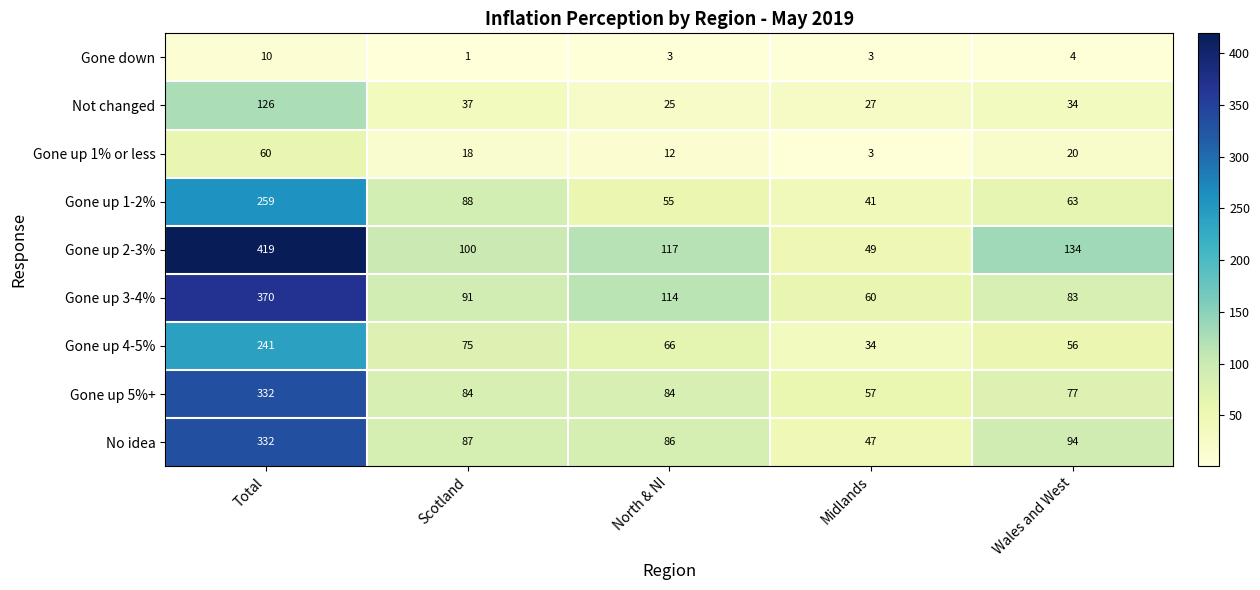

At which label is Gone up 1% or less closest to 31?

Wales and West